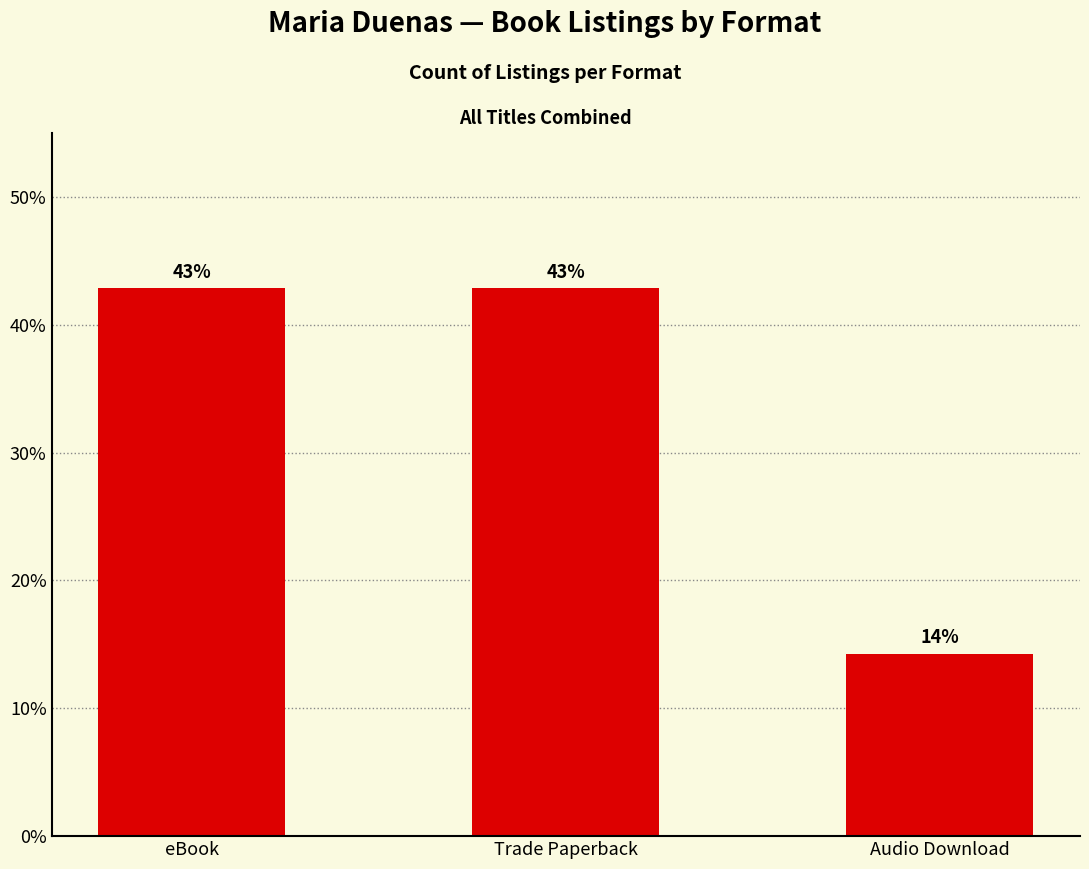

Does the chart contain any negative values?

No